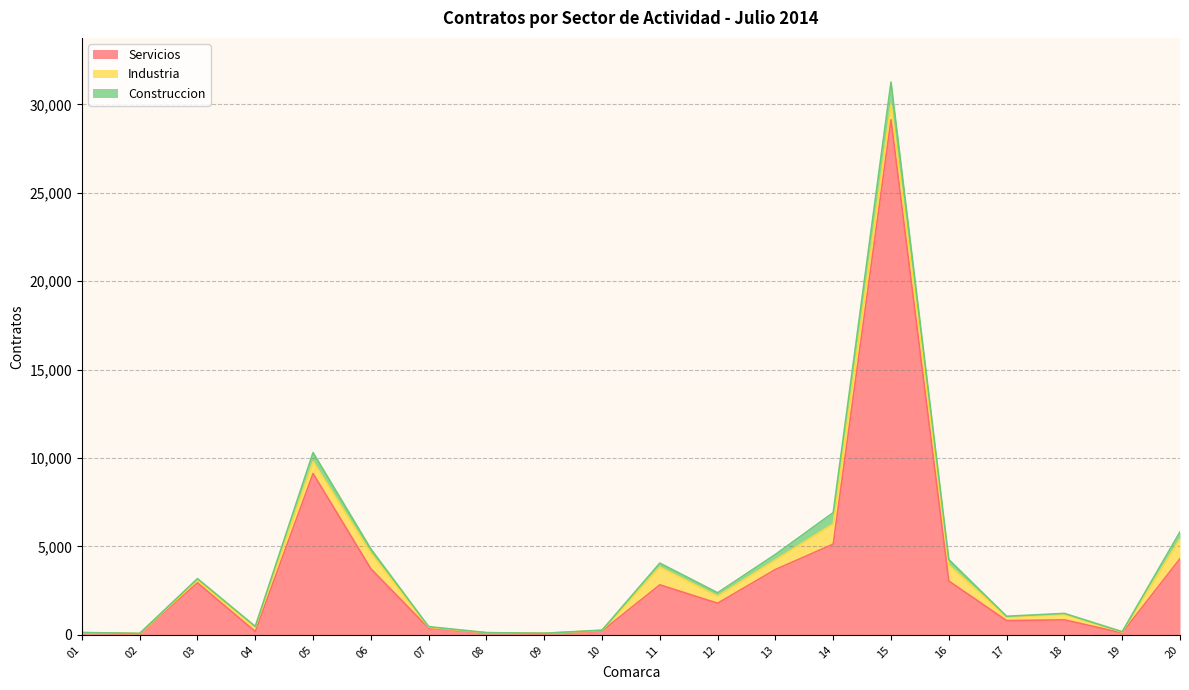

The Industria series shows 1 at 01. True or false?

True